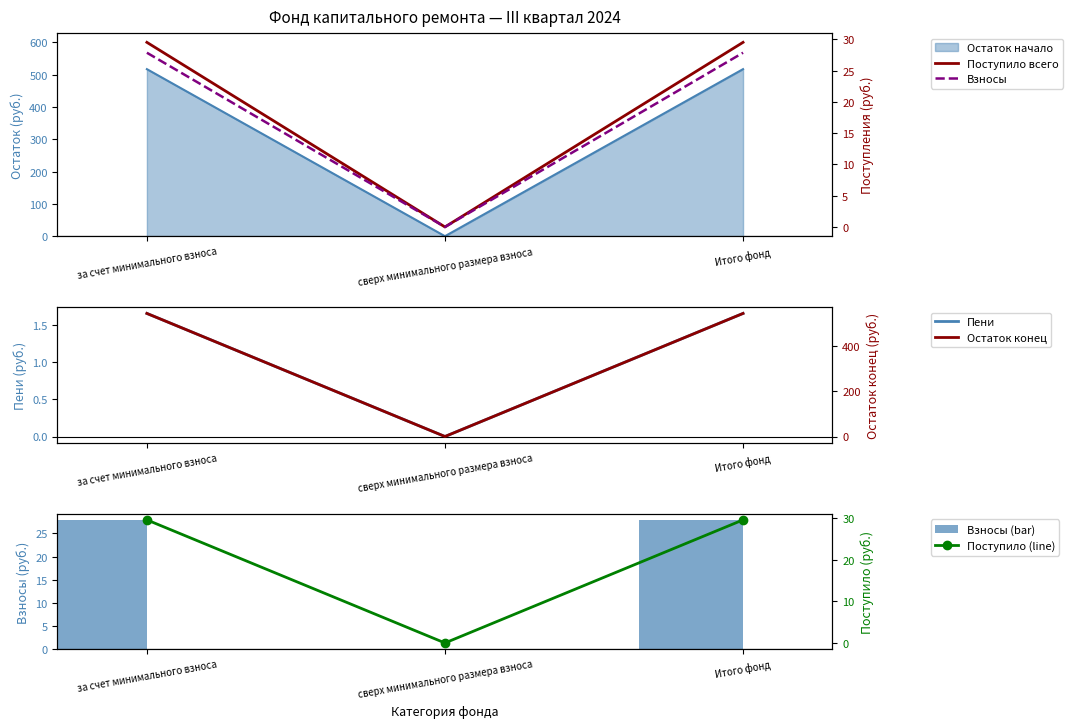

What position from the left is Итого фонд?

3